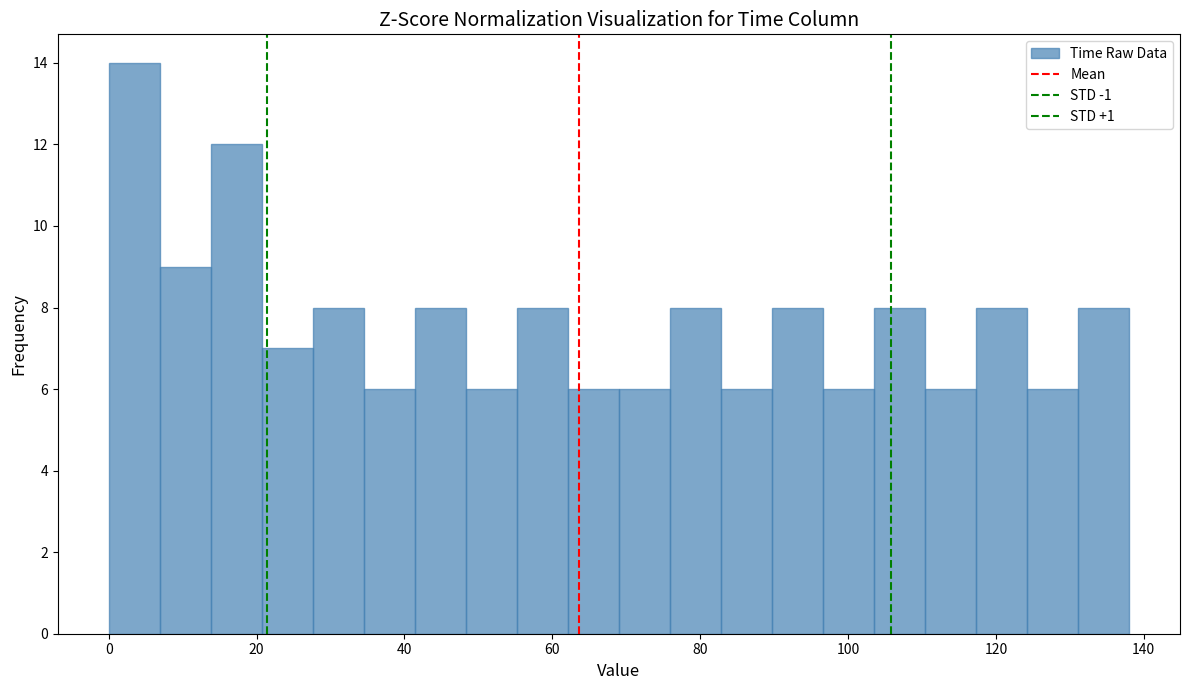

Read against the x-axis, roughly where is the centre of the tallest bar?

4